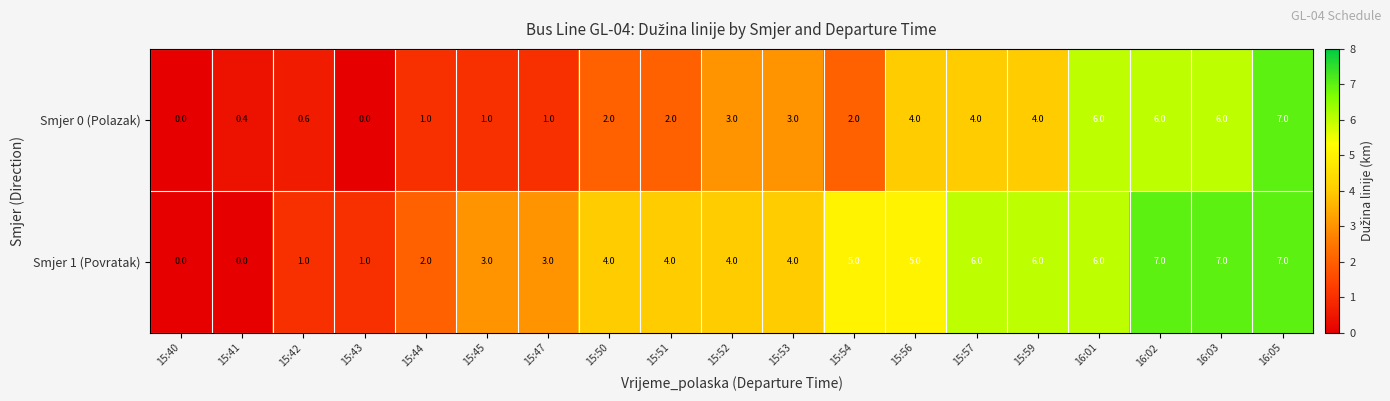

The value of Smjer 1 (Povratak) at 15:51 is 1.2. True or false?

False